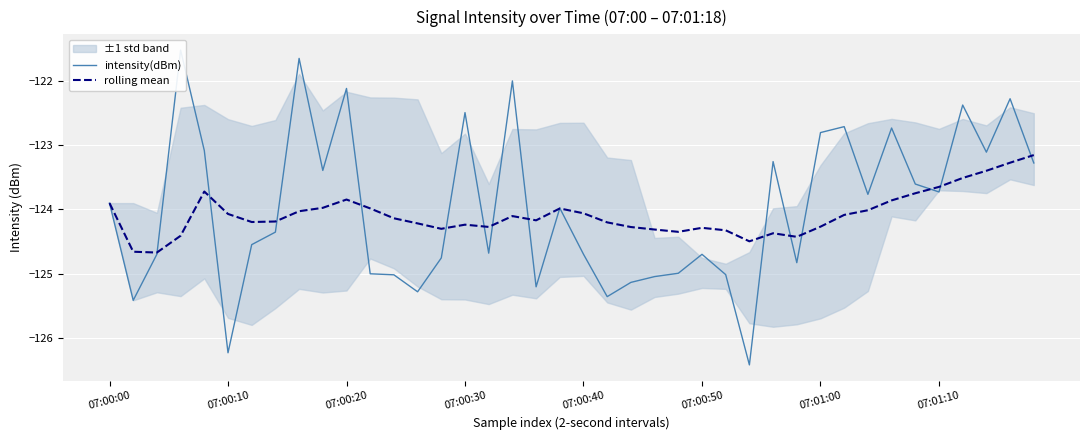

What is the highest value of the rolling mean series?

-123.2